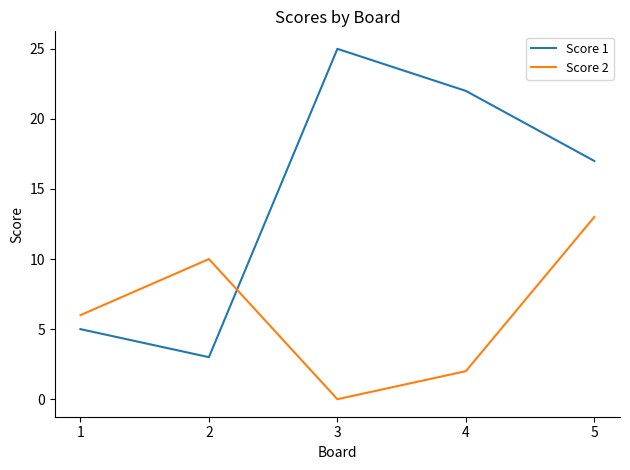

True or false: Score 1 has more than 2 points higher than both neighbors.

False